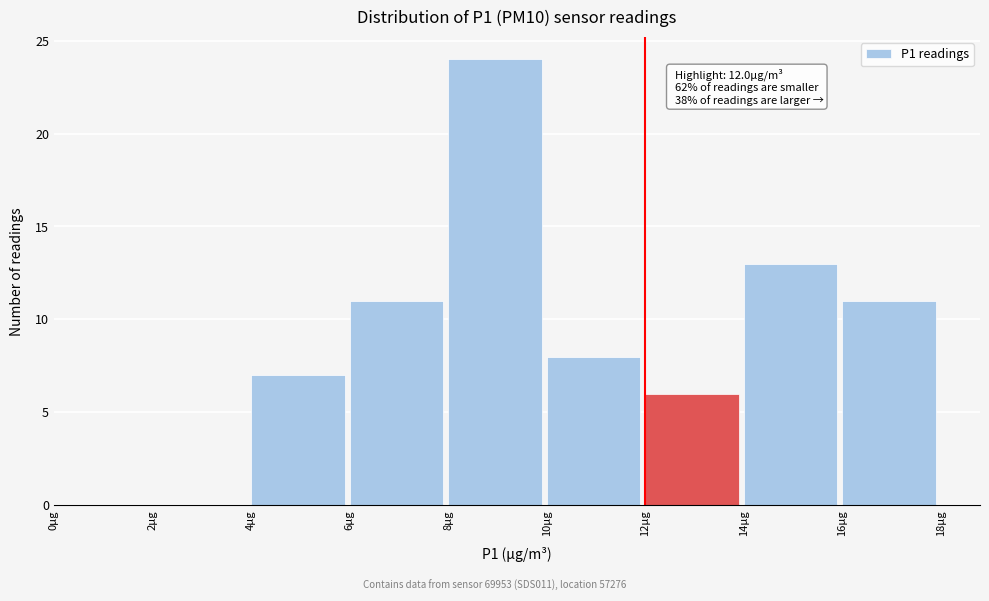

Over which range of the x-axis is the bar tallest?

8 to 10